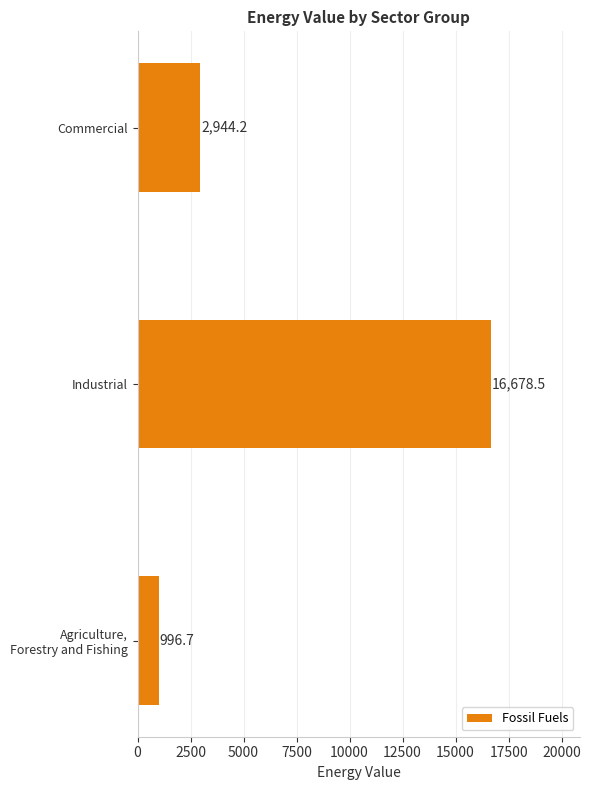

Are the bars grouped side by side (vs. stacked)?

No